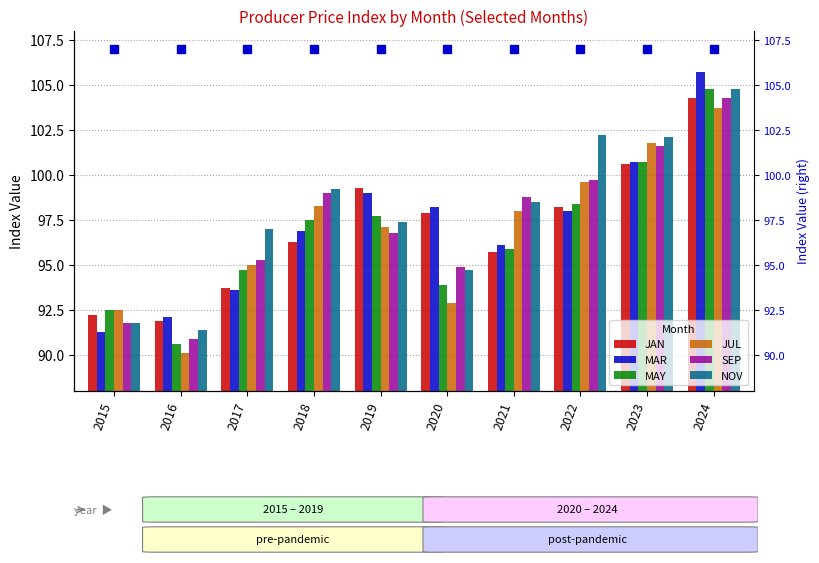

At which category does the chart reach its minimum across all series?

2016